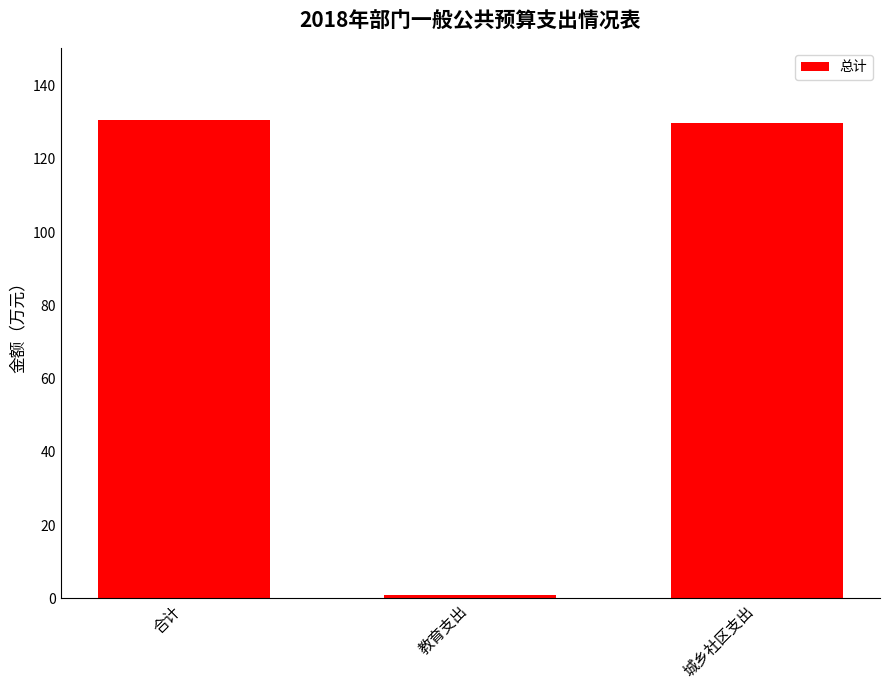

Reading left to right, extract all data points from this chart.

合计=130.7	教育支出=1.0	城乡社区支出=129.7